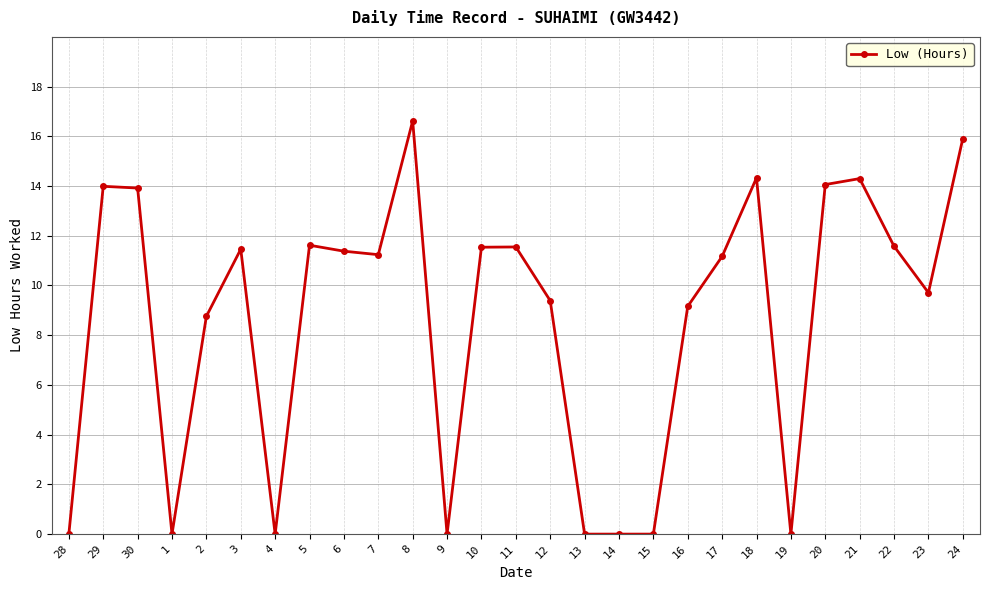

At which category does the data reach its first local valley?

1